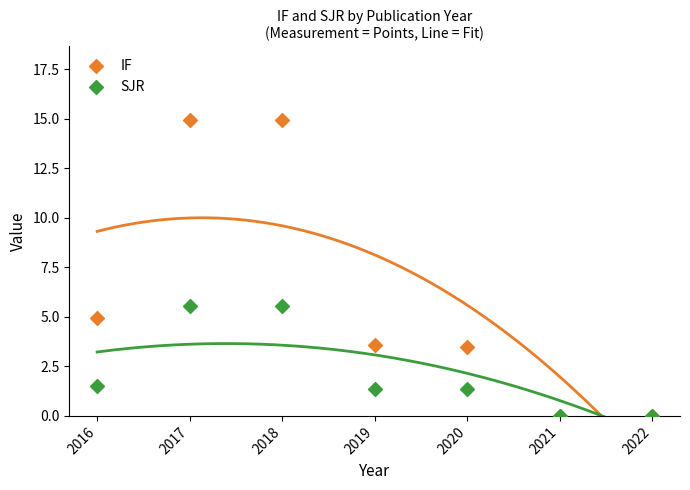

What are all the series names shown in the legend?

IF, SJR